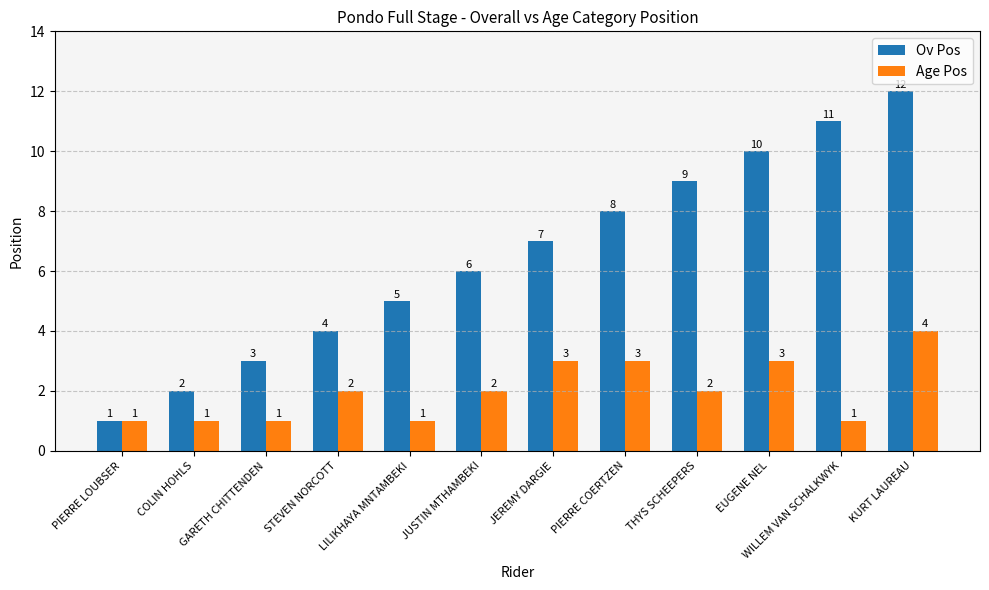

How many distinct data groups are displayed?

2